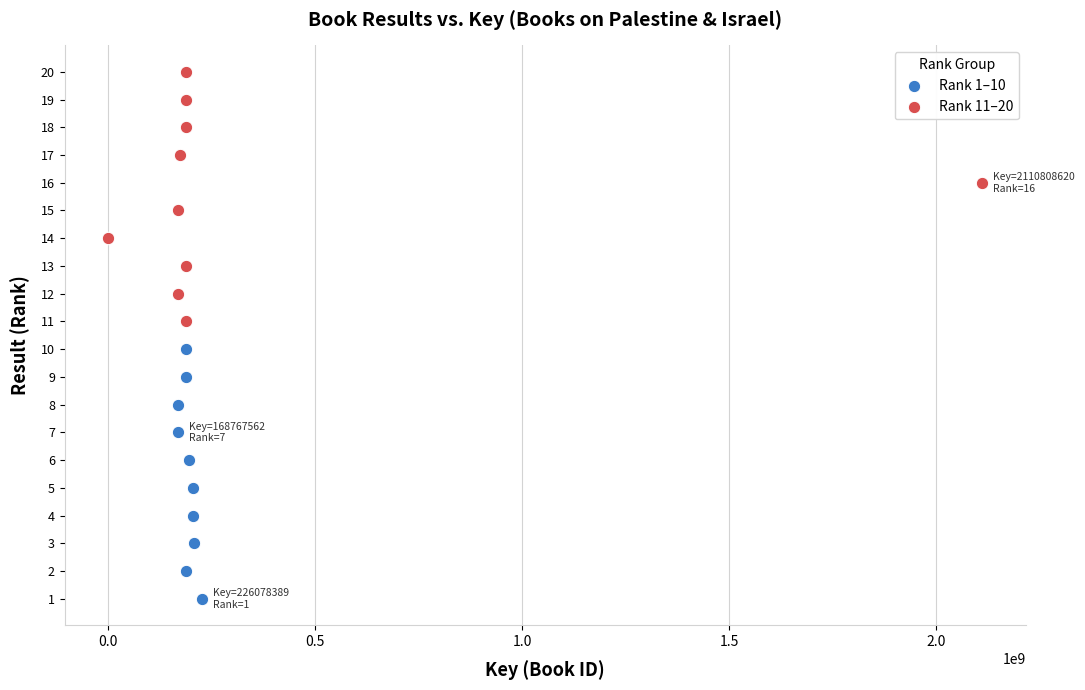

Which series contains the lowest Y value?

Rank 1–10